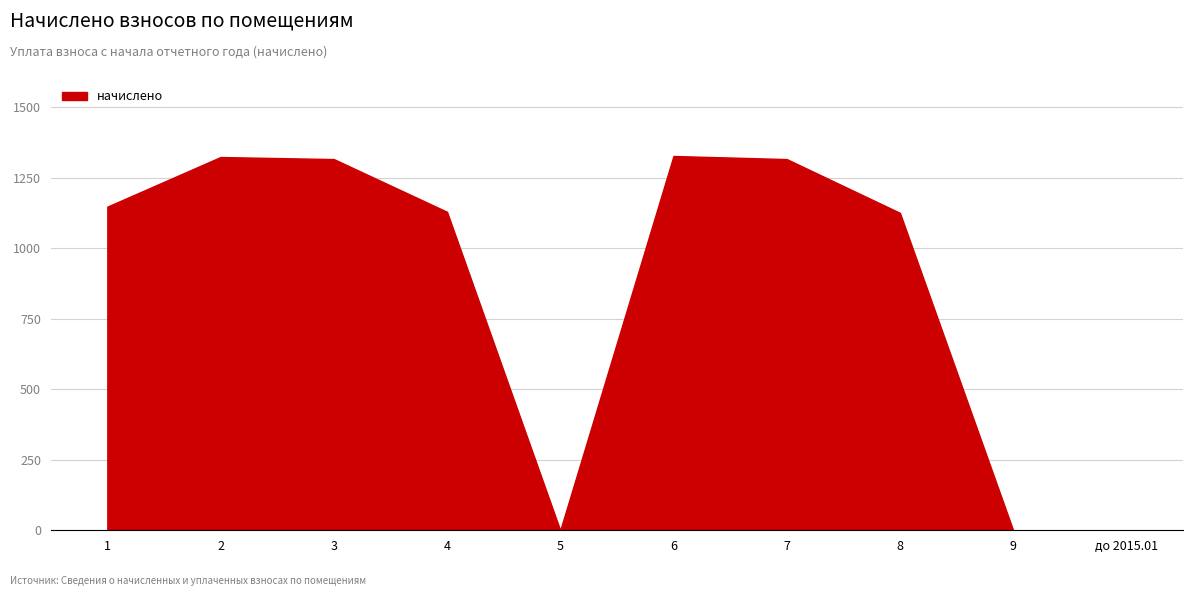

The chart shows a value of 1604.6 at 1. True or false?

False